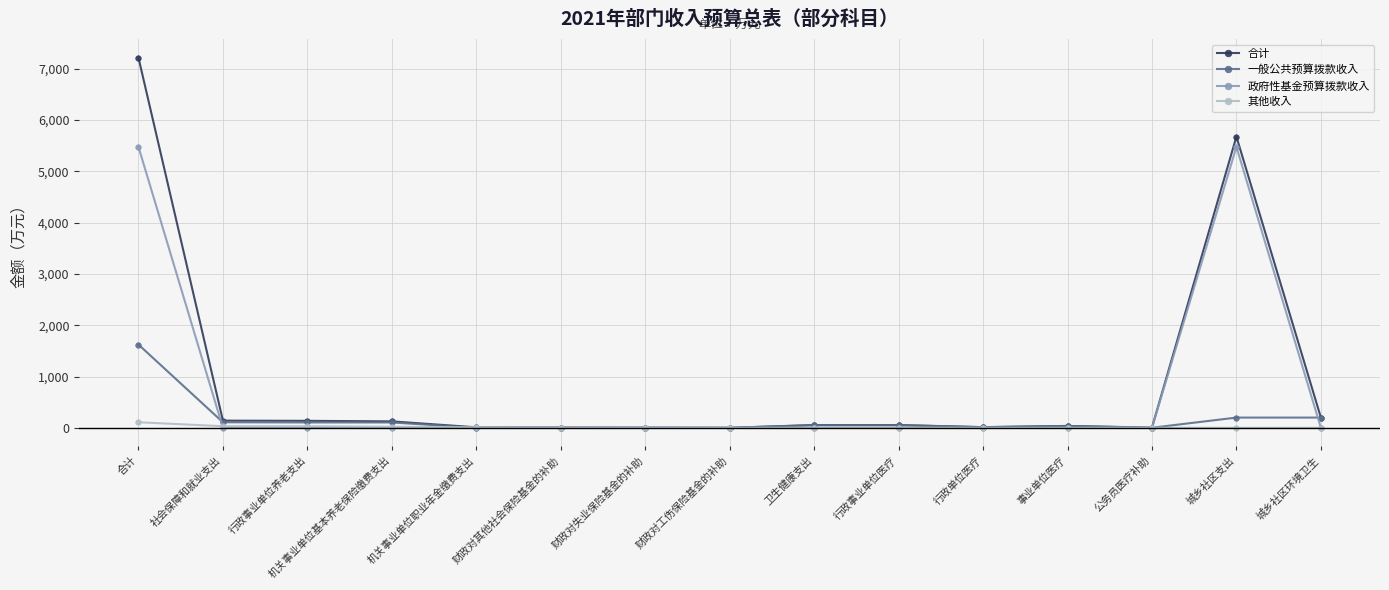

True or false: 一般公共预算拨款收入 has a value of 13.3 at 行政单位医疗.

True